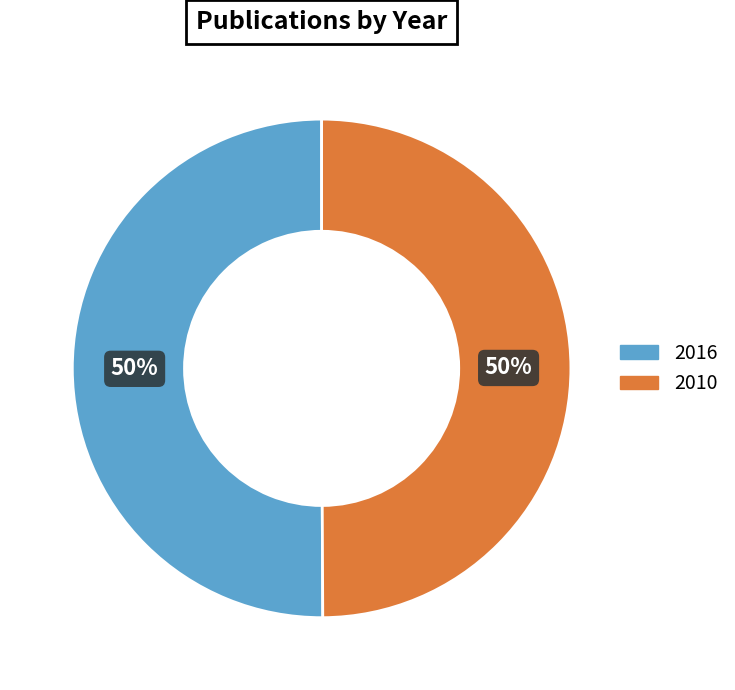

Approximately how many times larger is the value at 2016 compared to 2010?

1.0